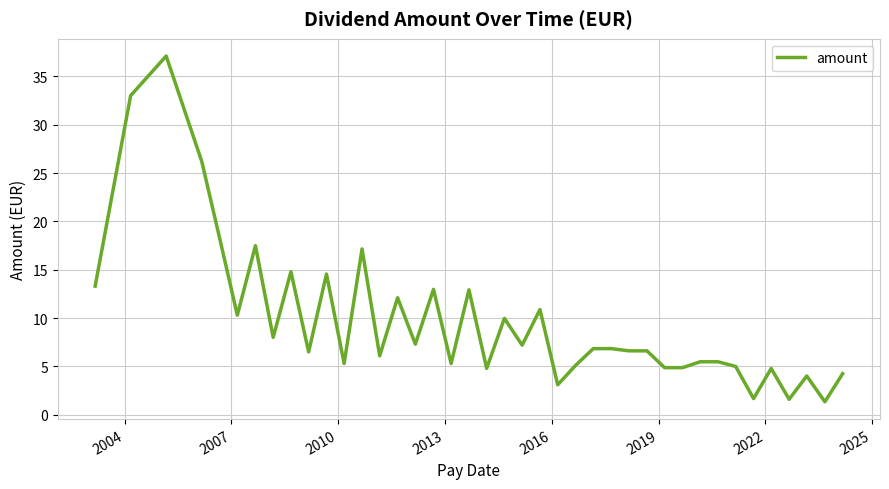

What is the maximum value shown in the chart?

37.1